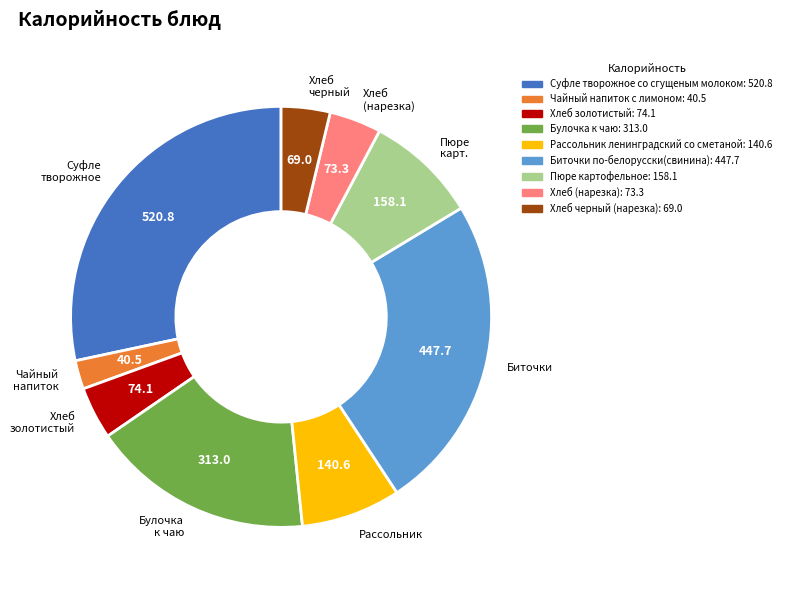

Do Пюре карт. and Суфле творожное together represent more than half of the pie?

No